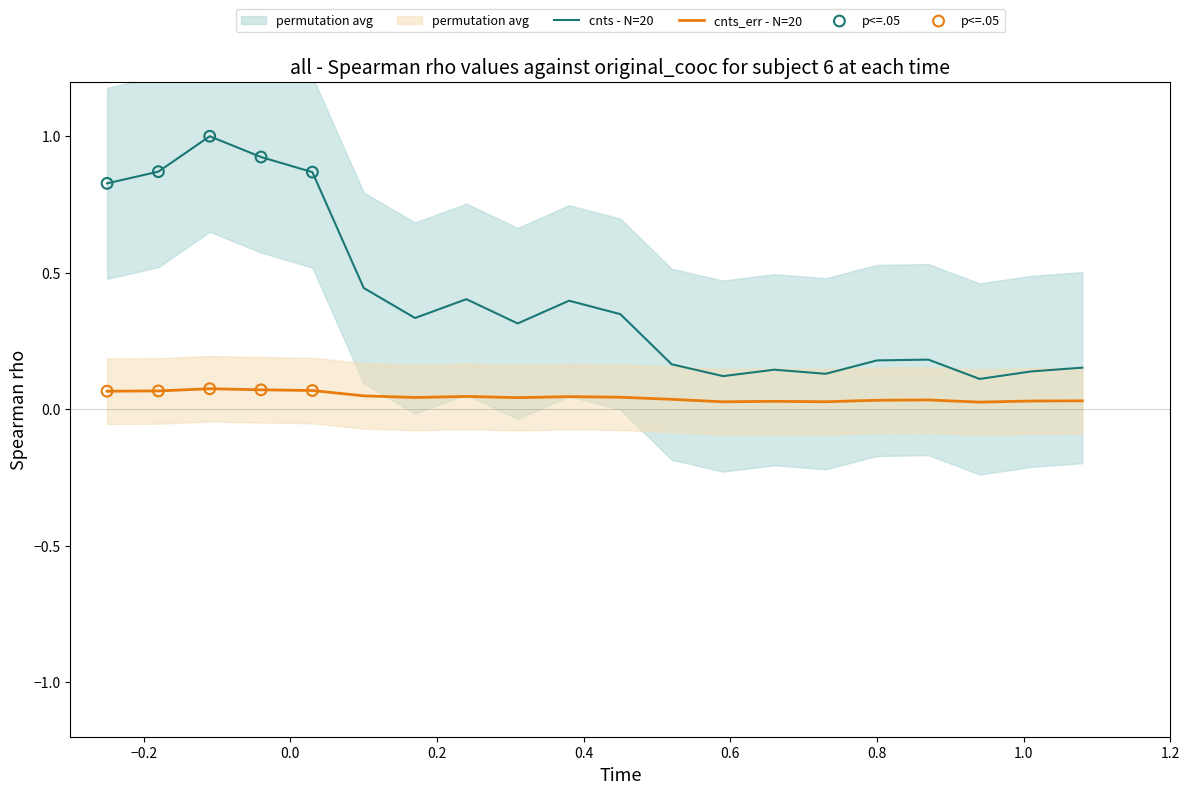

Which series has the largest Y range (max minus min)?

cnts